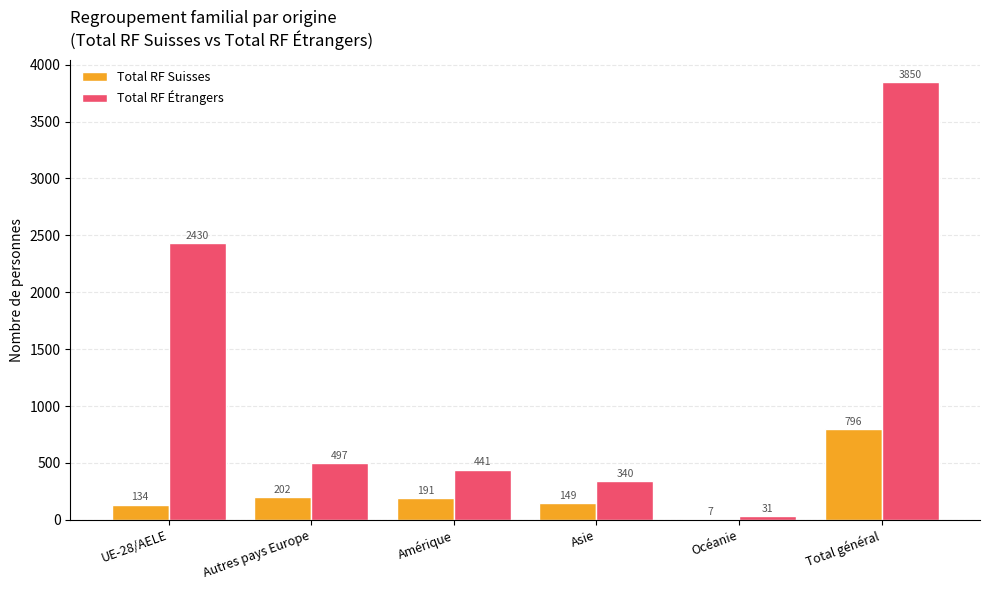

What is the total value across all series at Océanie?

38